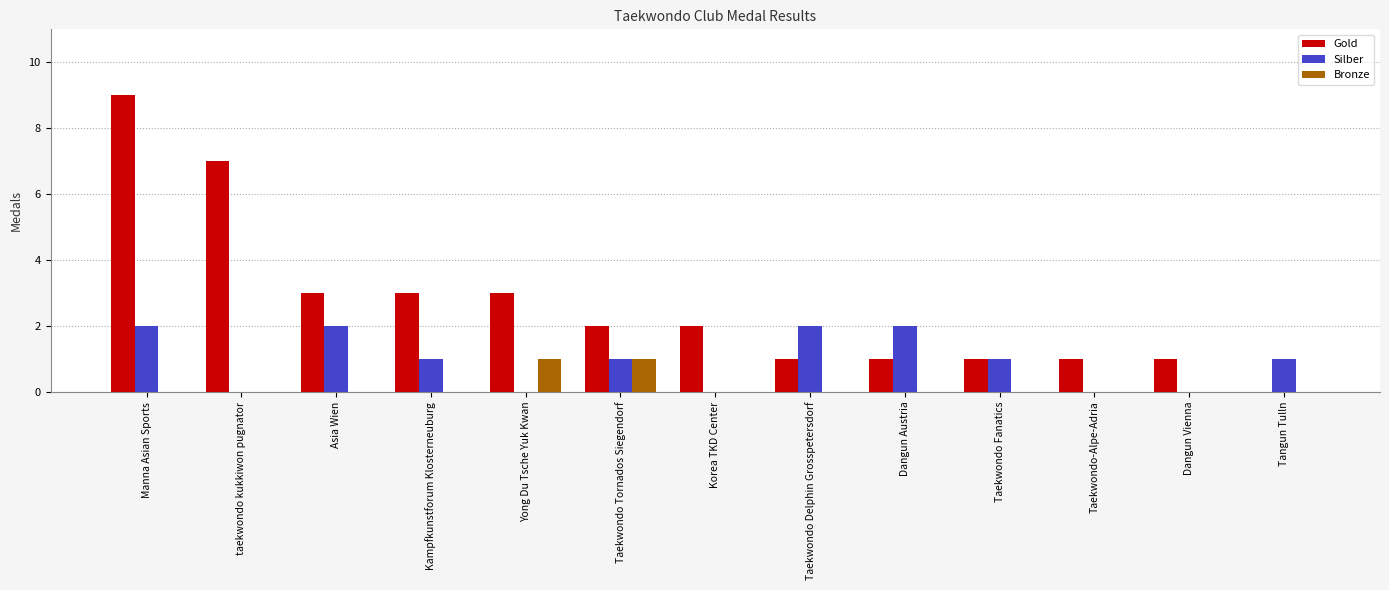

How many Silber values are between 0 and 2?

13